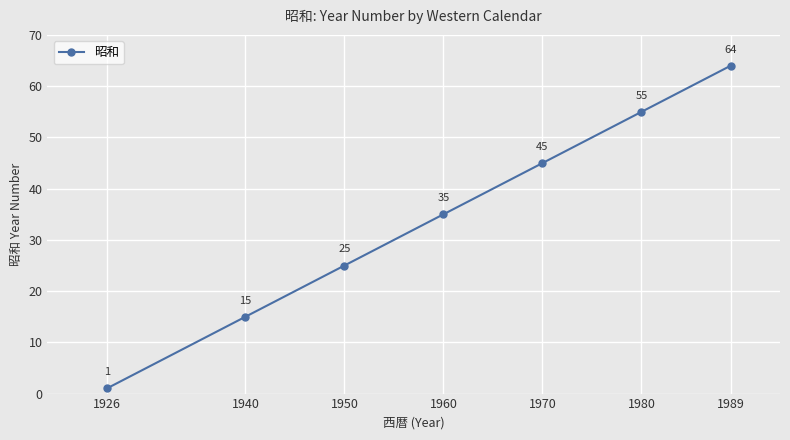

How many values are between 15 and 55?

5